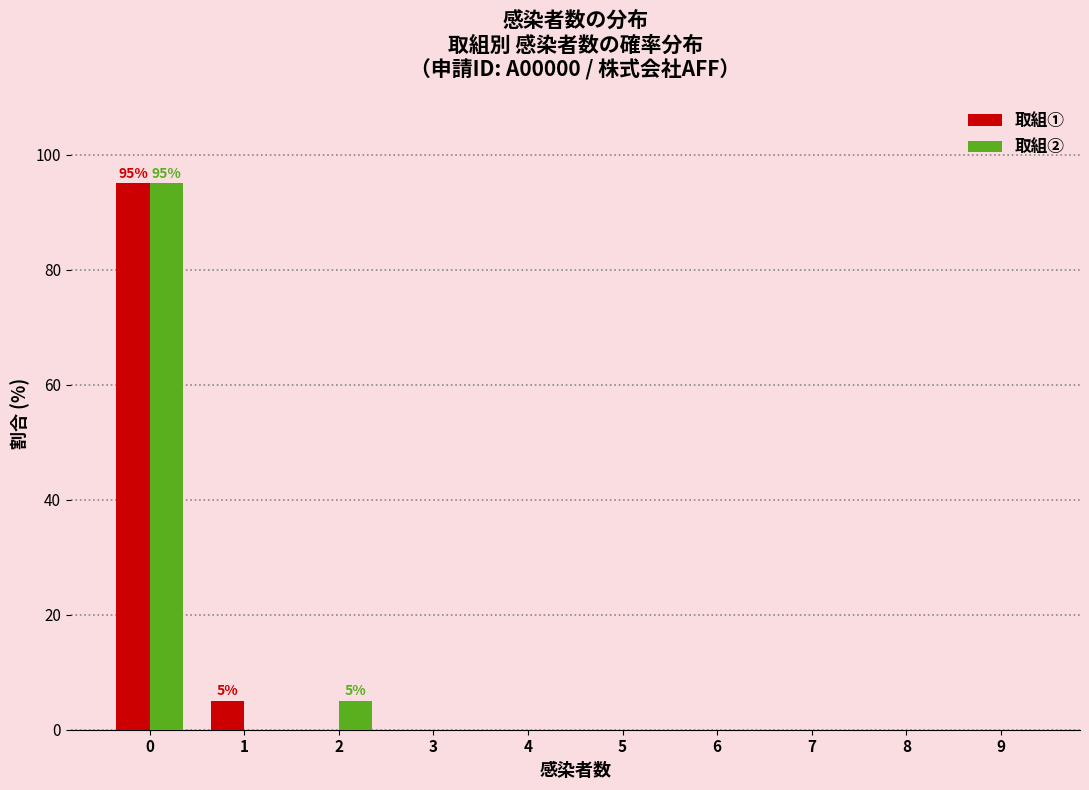

In the 取組① series, which range on the x-axis has the tallest bar?

-0.5 to 0.5